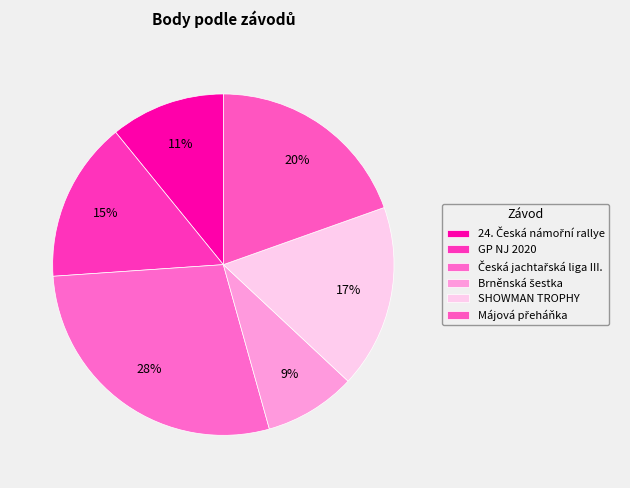

To the nearest percent, what is the average slice percentage?

17%